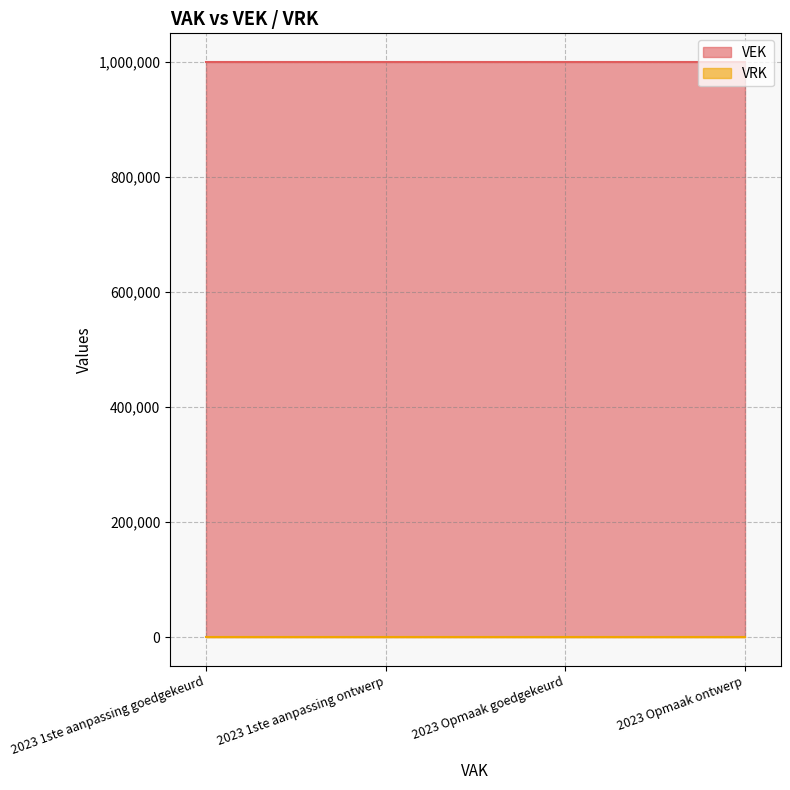

Which category has the lowest value across all series?

2023 1ste aanpassing goedgekeurd